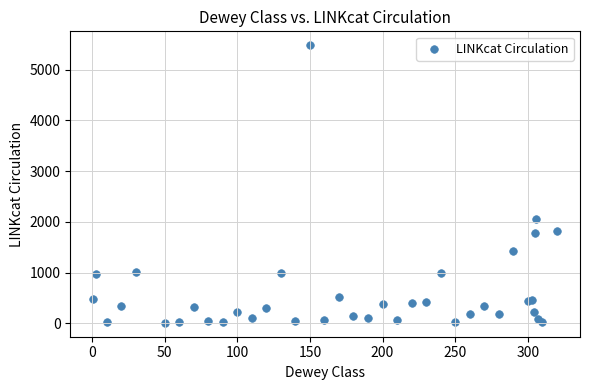

What Y value in the scatter plot is closest to 2746?

2061